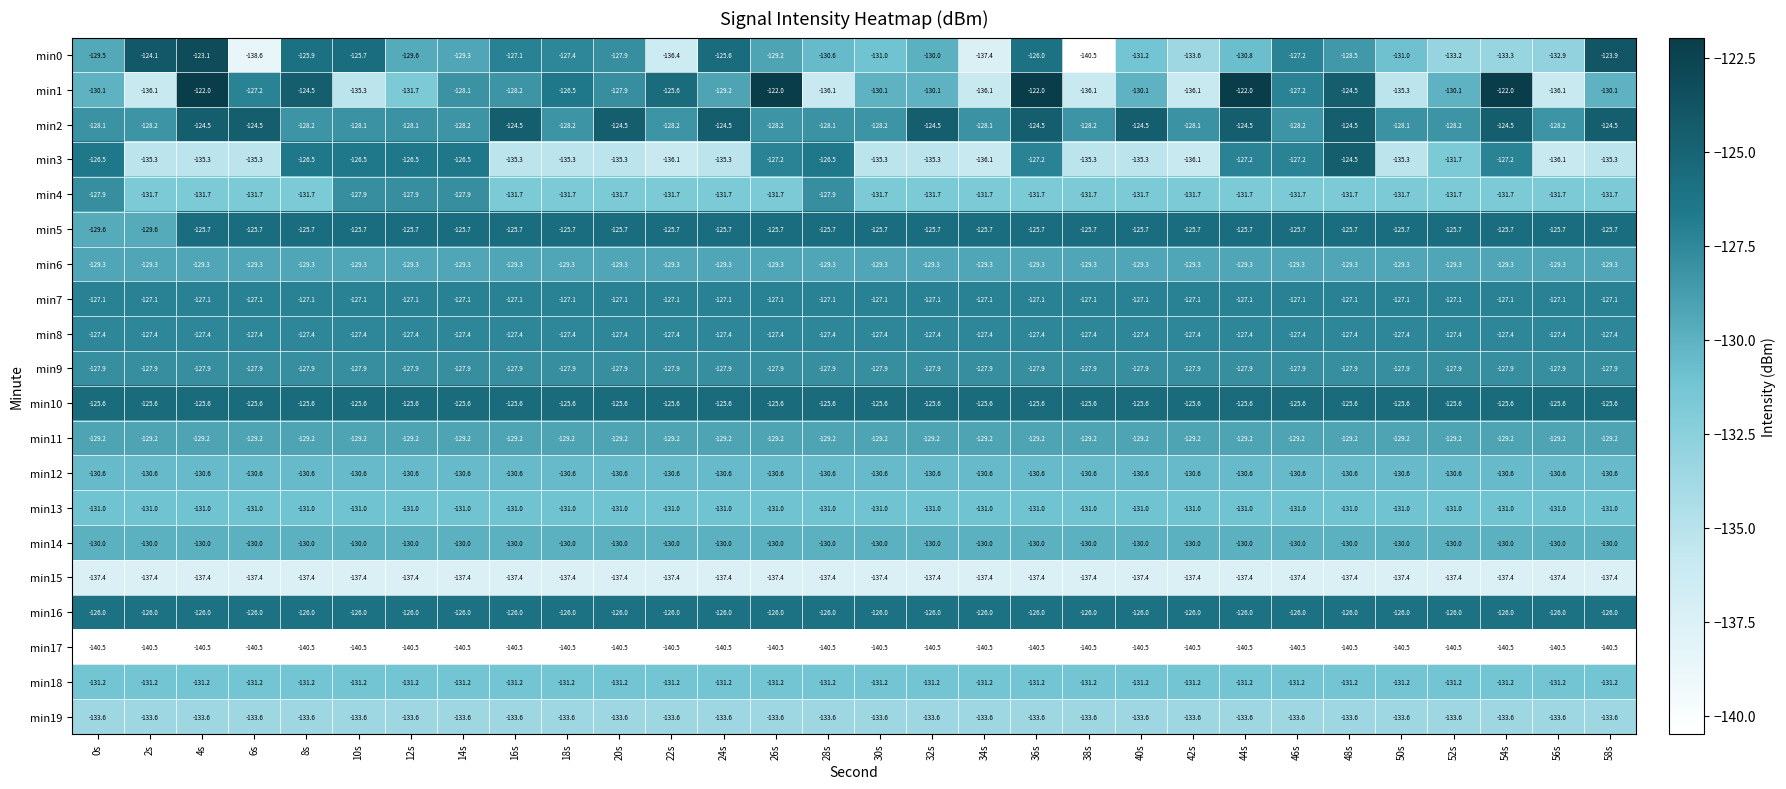

What is the lowest value of the min14 series?

-130.0